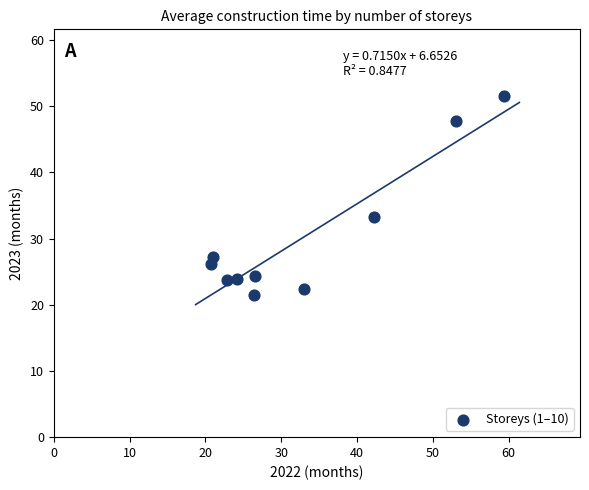

What Y value in the scatter plot is closest to 36?

33.3